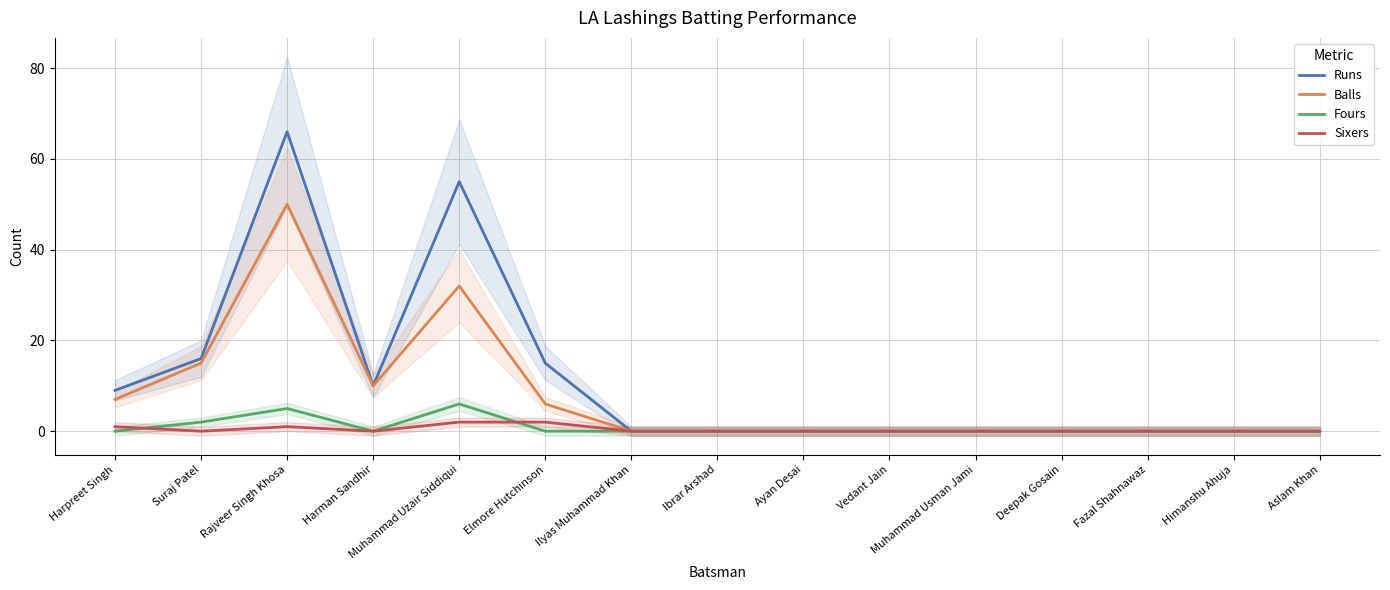

What is the total value across all series at Suraj Patel?

33